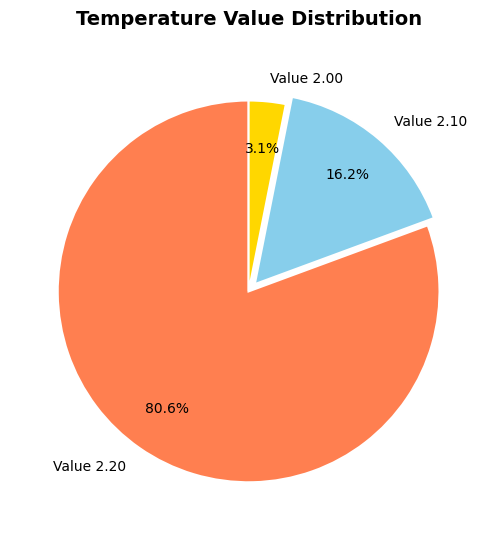

Which category has the smallest portion of the pie?

Value 2.00